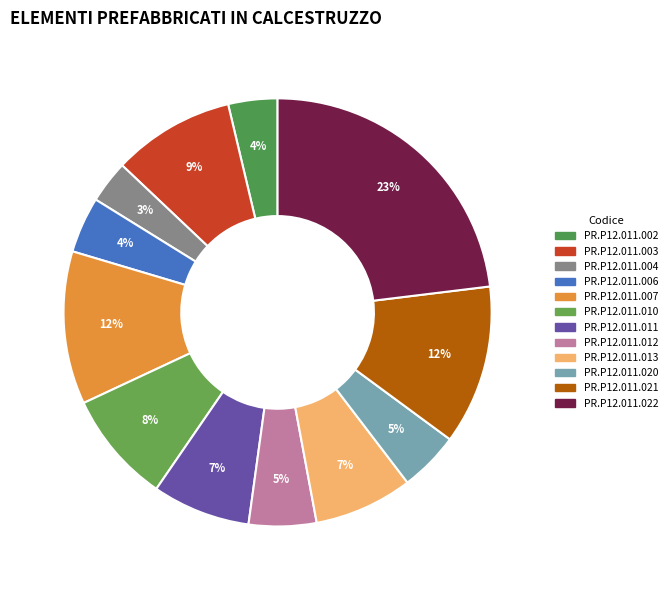

How many segments does this pie chart have?

12